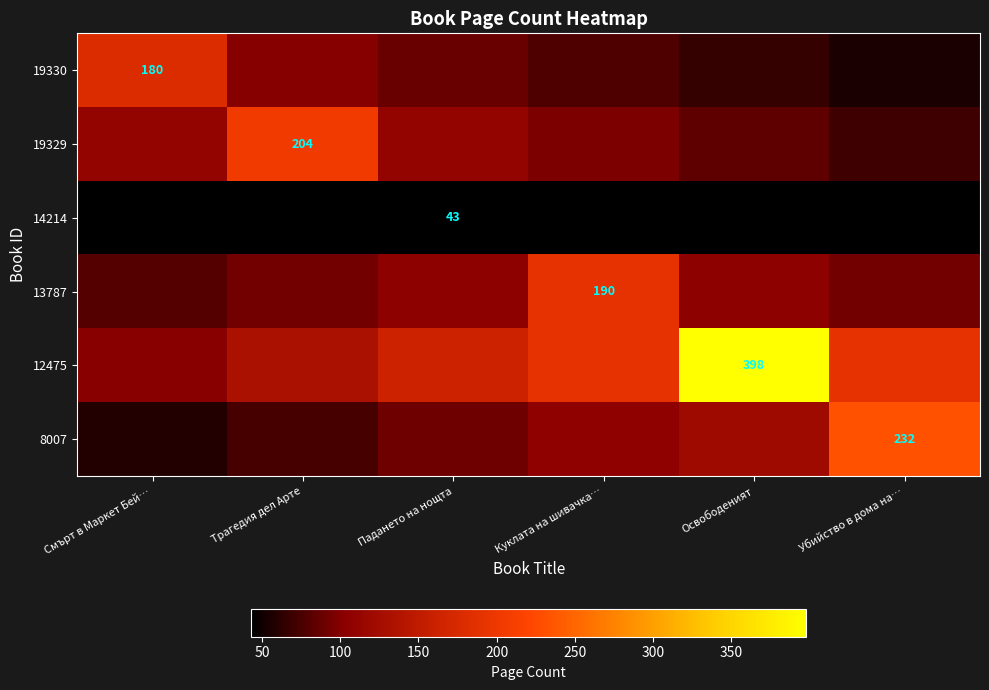

Is the value of 13787 at Куклата на шивачка… greater than the value of 8007 at Убийство в дома на…?

No